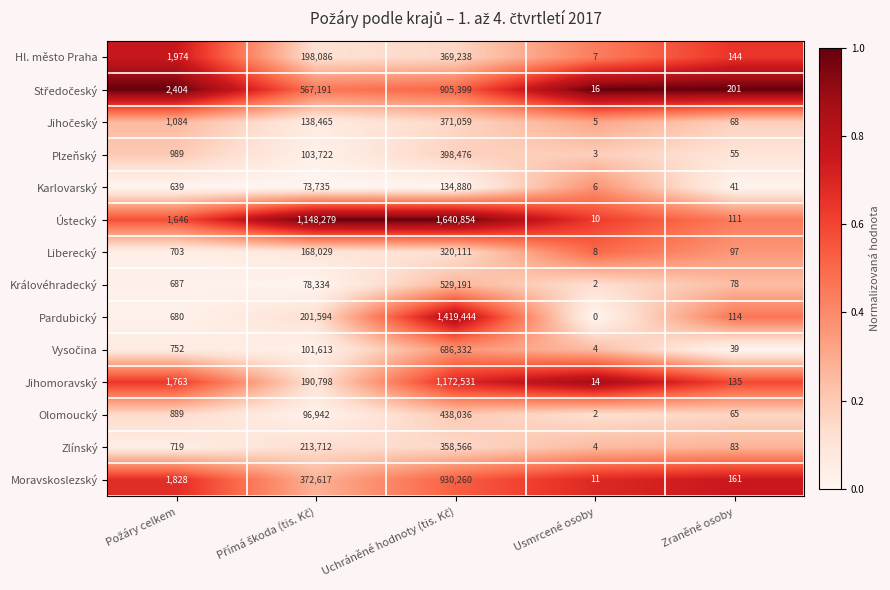

What is the maximum value shown in the chart?

1640854